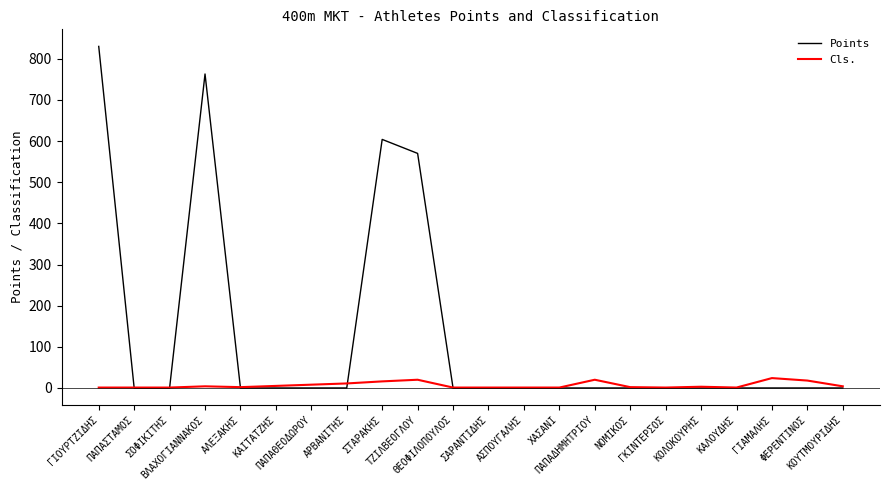

Is this an area chart (filled region under the line)?

No